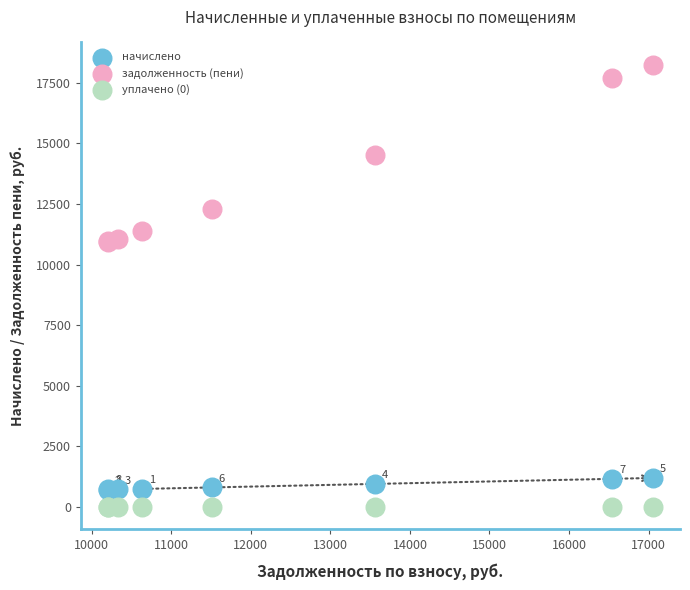

Which series reaches the maximum Y coordinate?

задолженность (пени)